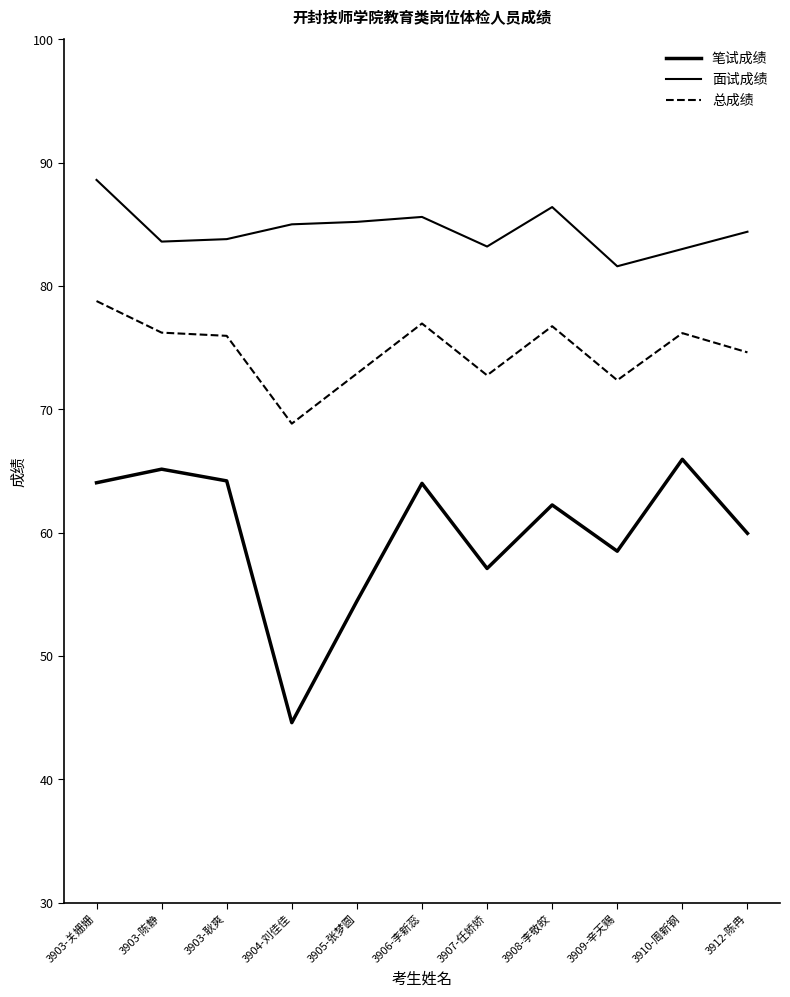

What is the difference between the second highest and second lowest values in the 总成绩 series?

4.6